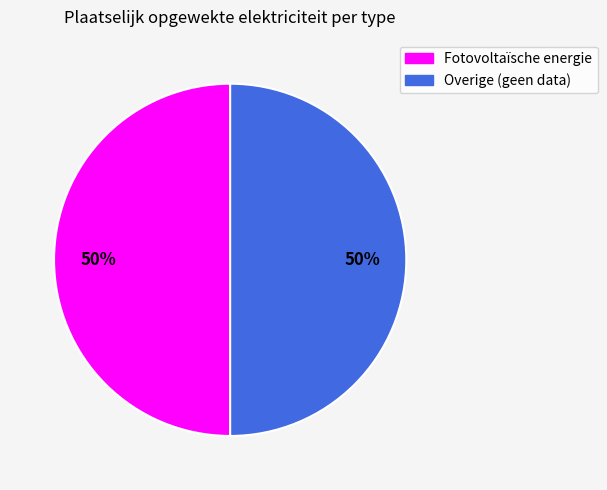

To the nearest percent, what is the average slice percentage?

50%